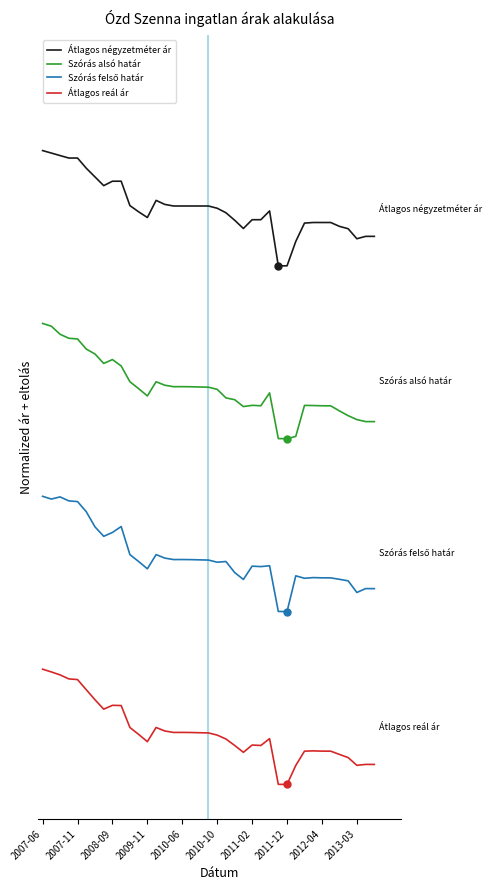

What is the maximum value for Szórás alsó határ?

4.0